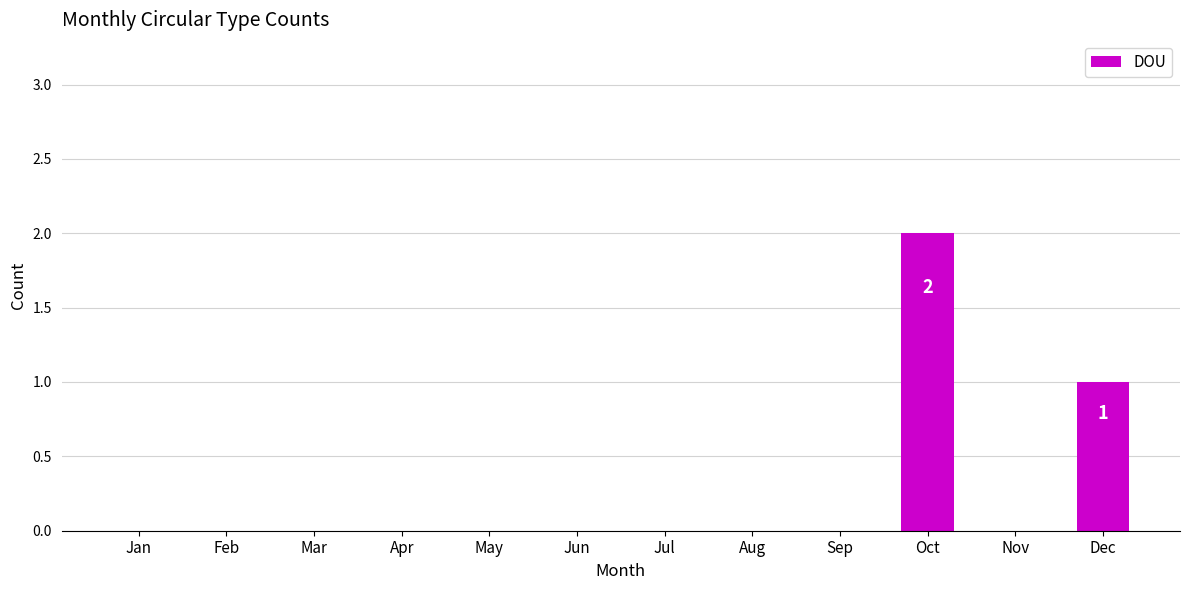

At which label is the value closest to 1?

Dec